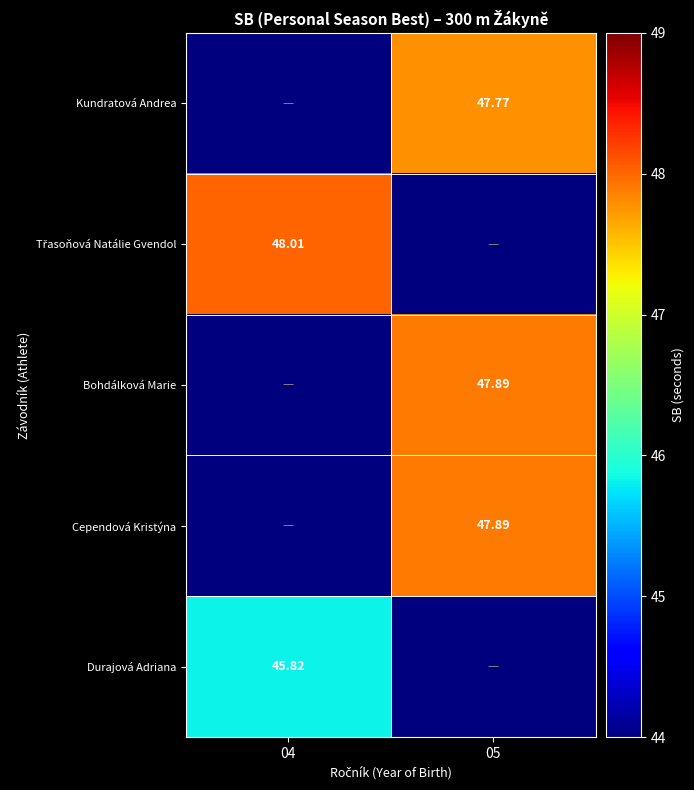

How many data points does each series have?

2